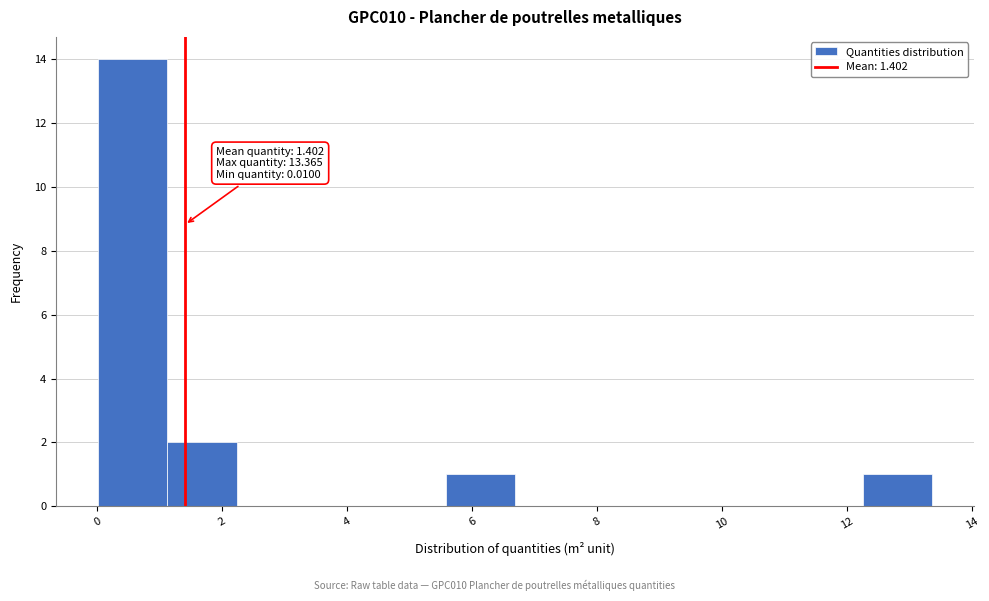

Which range on the x-axis has the tallest bar?

0.0 to 1.2